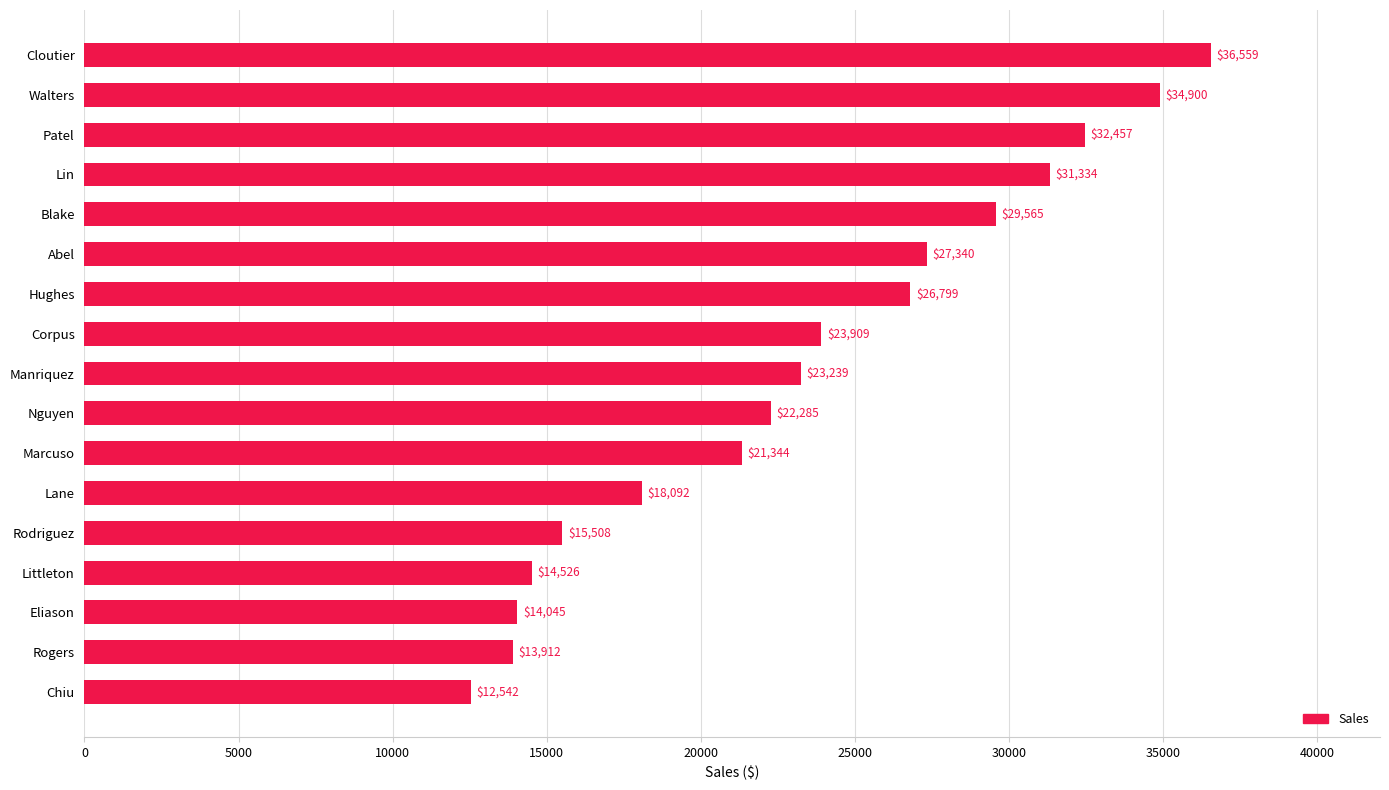

At which label is the value closest to 24550?

Corpus